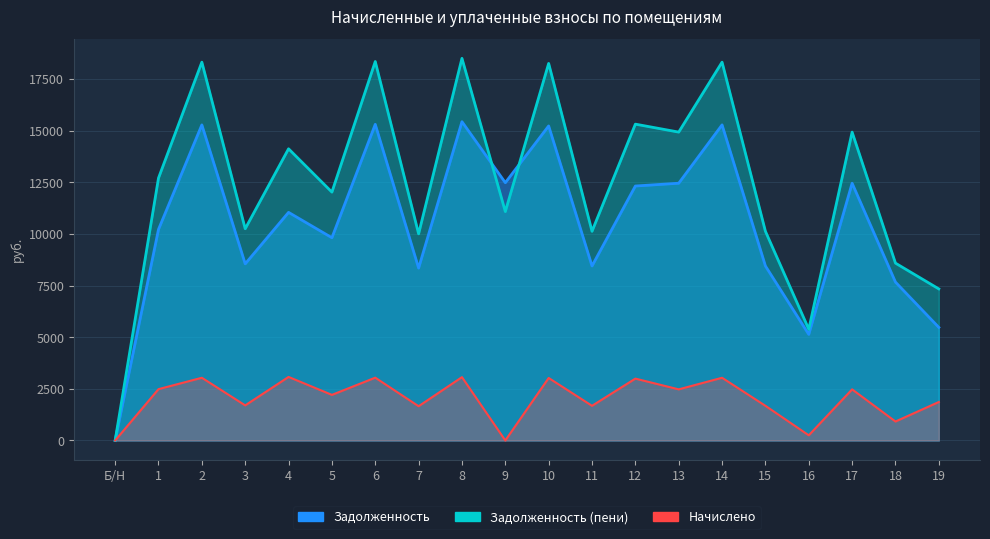

List the labels in order of zadolzhennost value, largest first.

8, 6, 2, 14, 10, 9, 13, 17, 12, 4, 1, 5, 3, 11, 15, 7, 18, 19, 16, Б/Н